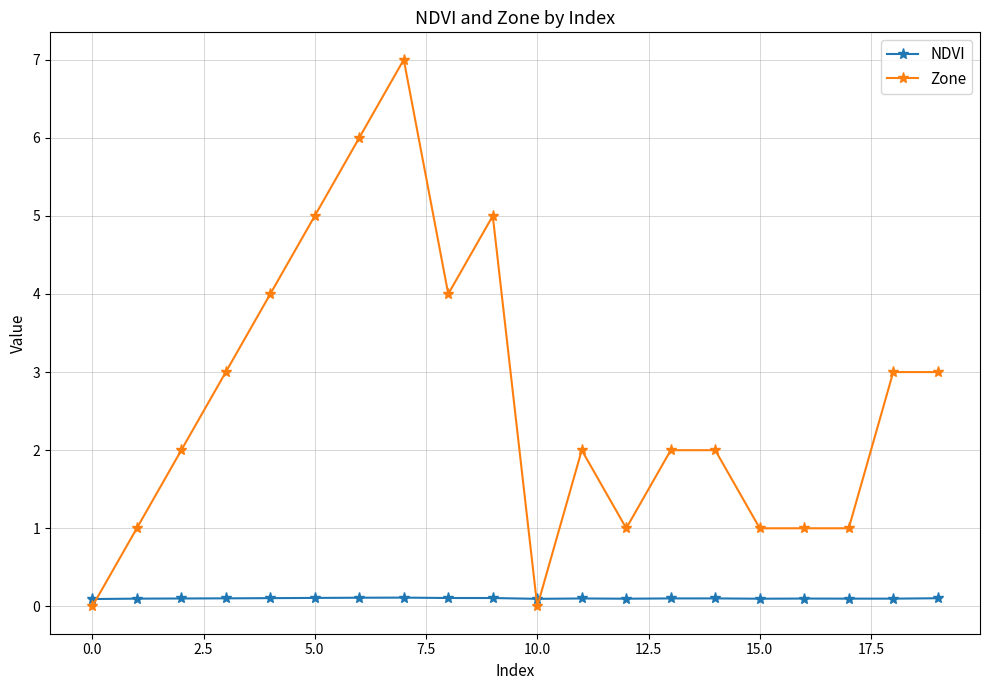

True or false: Zone and NDVI intersect in this chart.

True